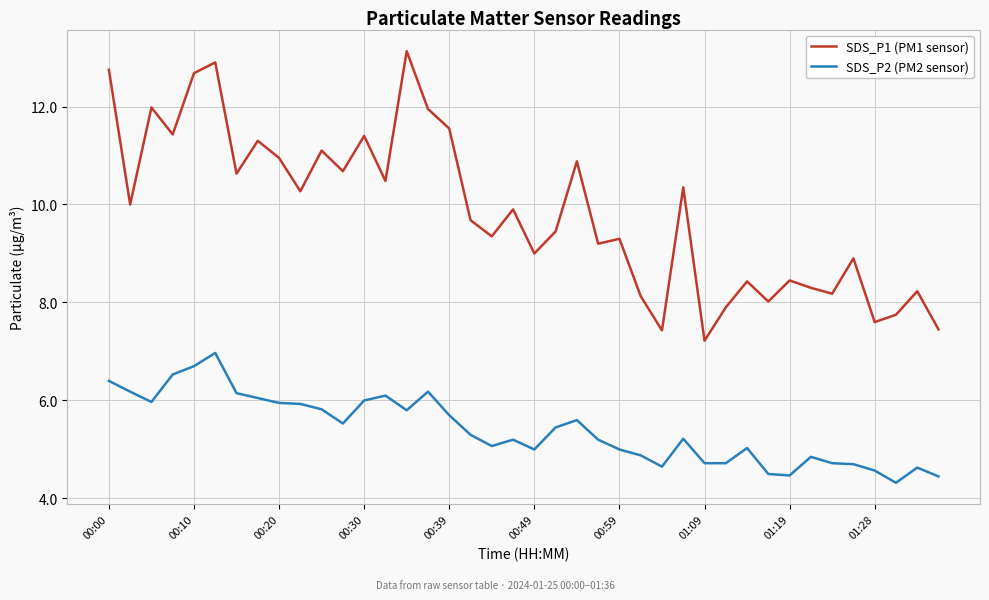

What is the sum of all SDS_P2 (PM2 sensor) values?

216.2